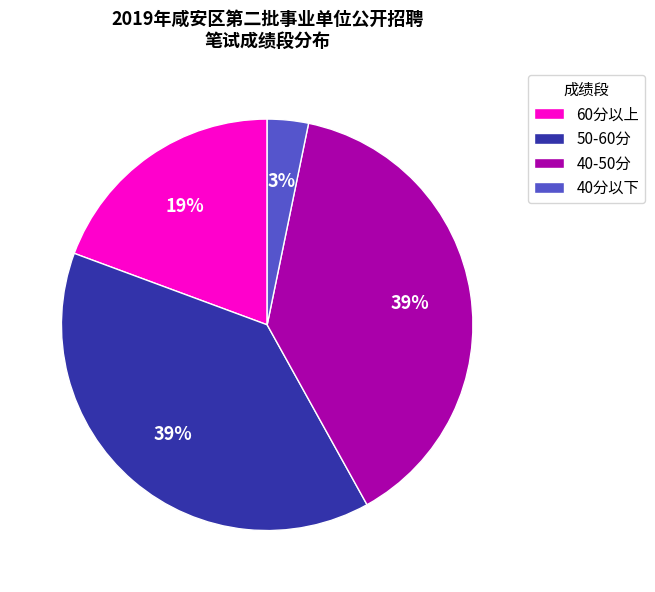

Which category has the smallest portion of the pie?

40分以下